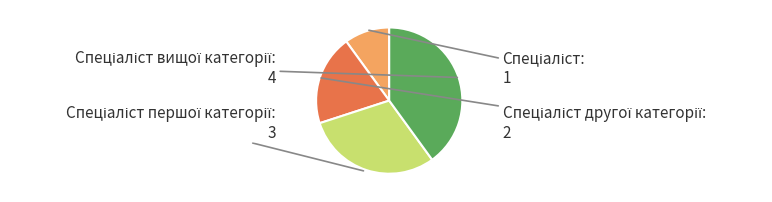

Is there a majority slice in this chart?

No